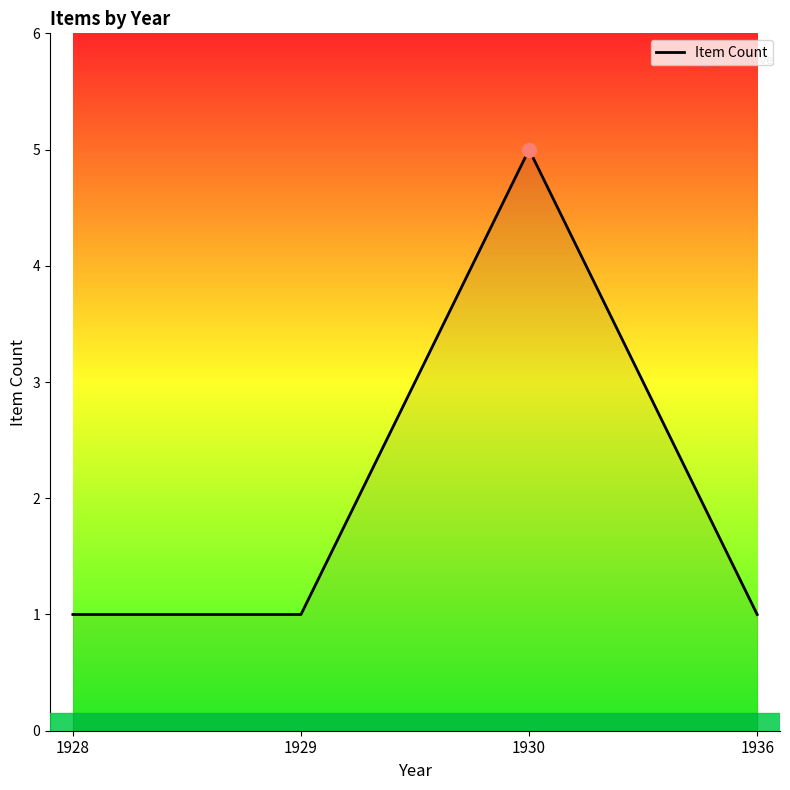

Where is the first local maximum?

1930